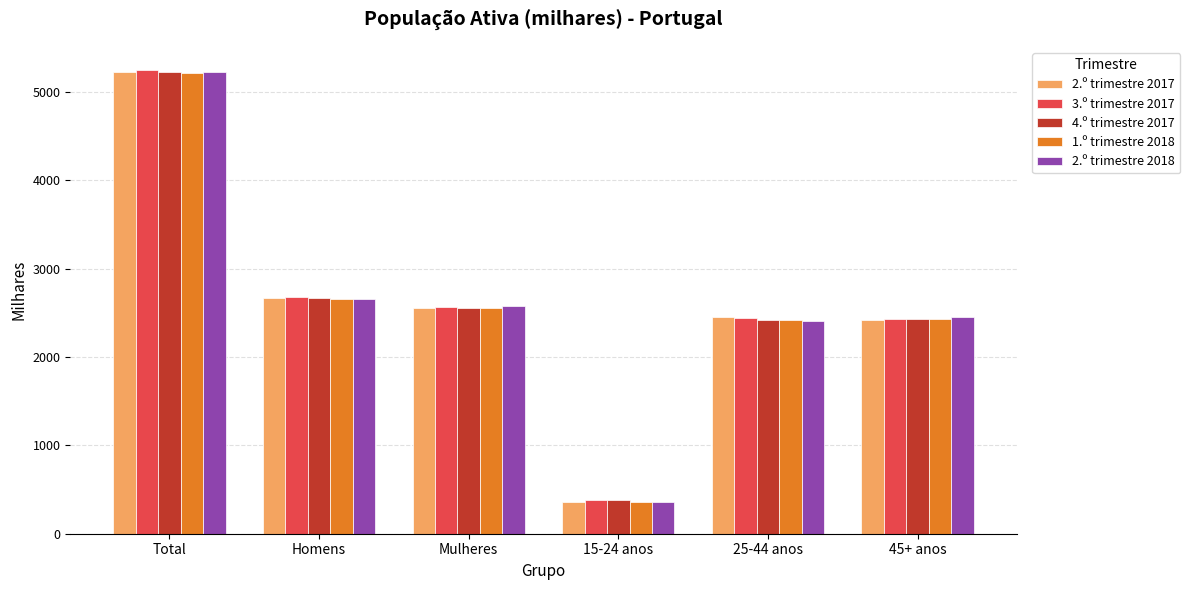

Which series changed the most between Total and Homens?

2.º trimestre 2018